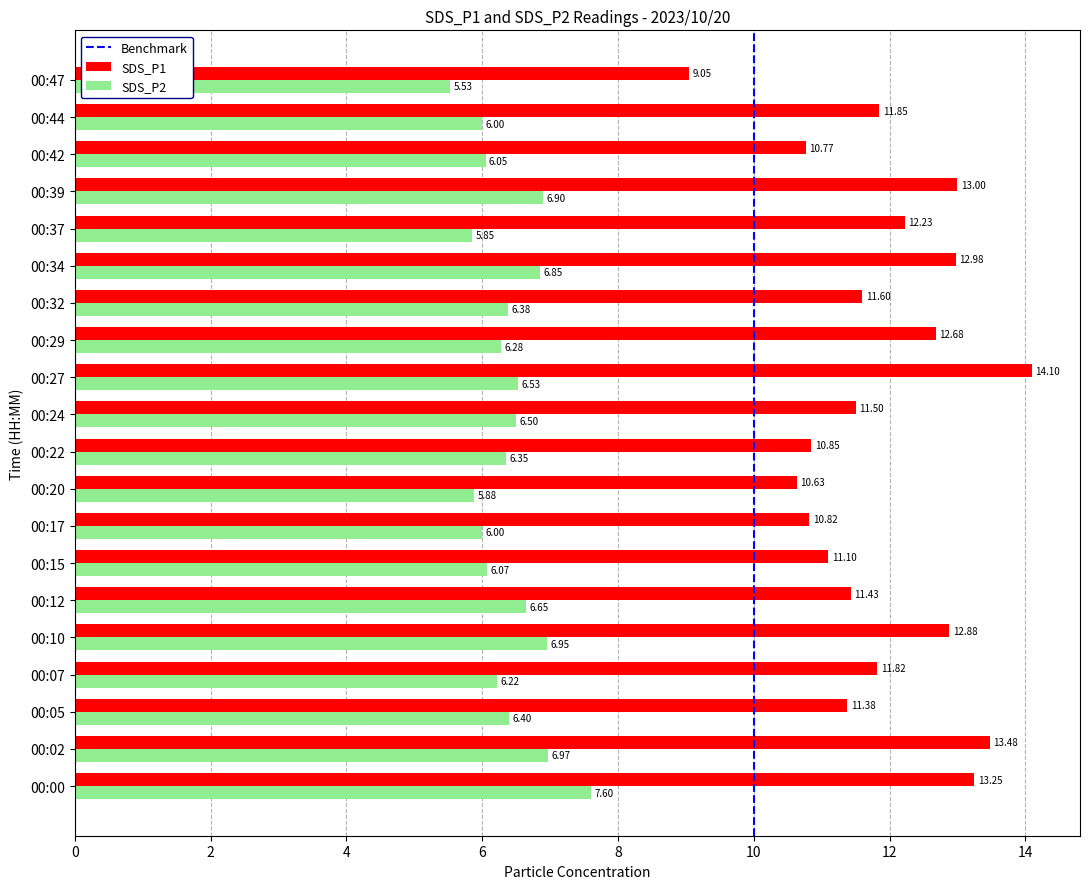

What is the spread (max minus min) of values at 00:27?

7.6